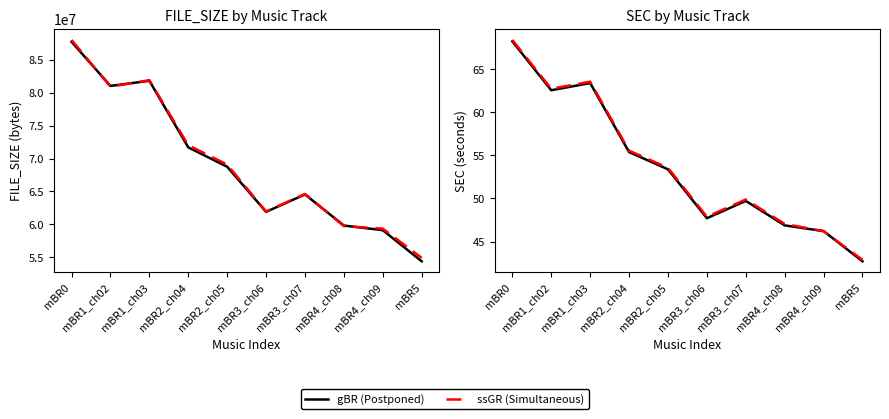

What is the spread (max minus min) of values at mBR1_ch03?

0.2